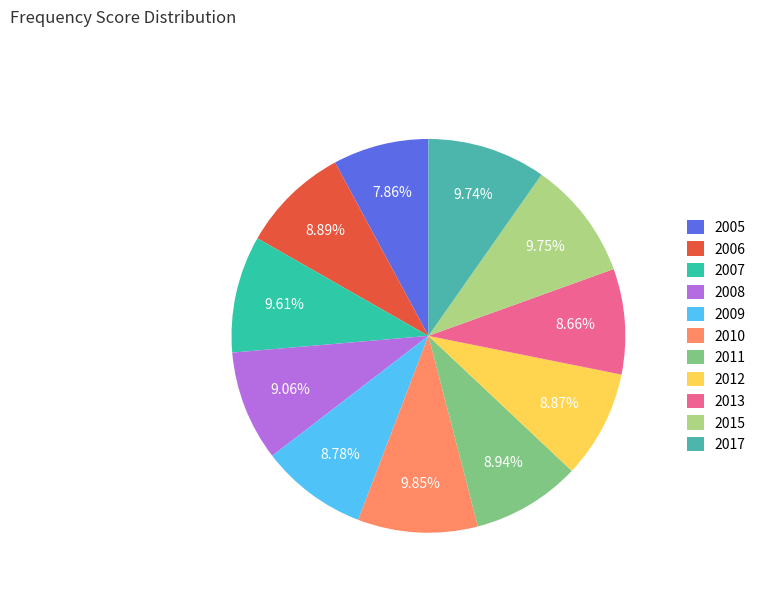

What portion of the pie excludes 2015?

90.2%